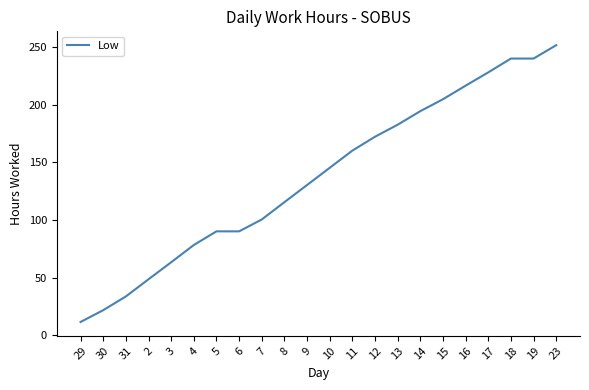

What is the change in value from 14 to 19?

+45.7